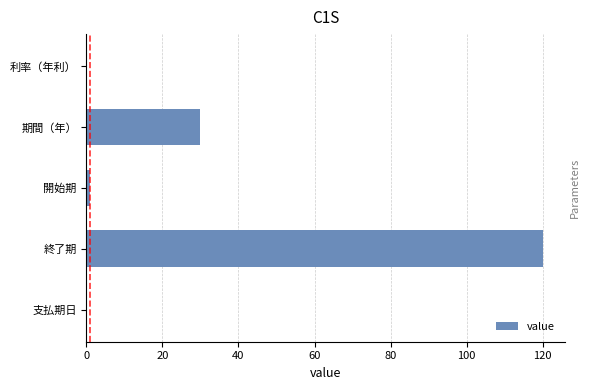

How many categories are shown in the chart?

5